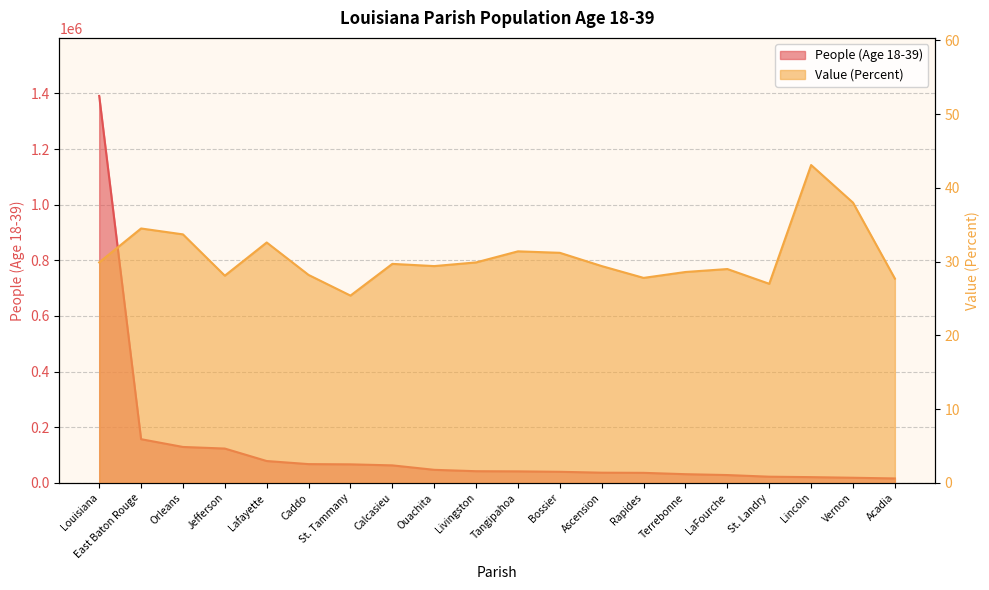

At which category does Value (Percent) reach its first local peak?

East Baton Rouge